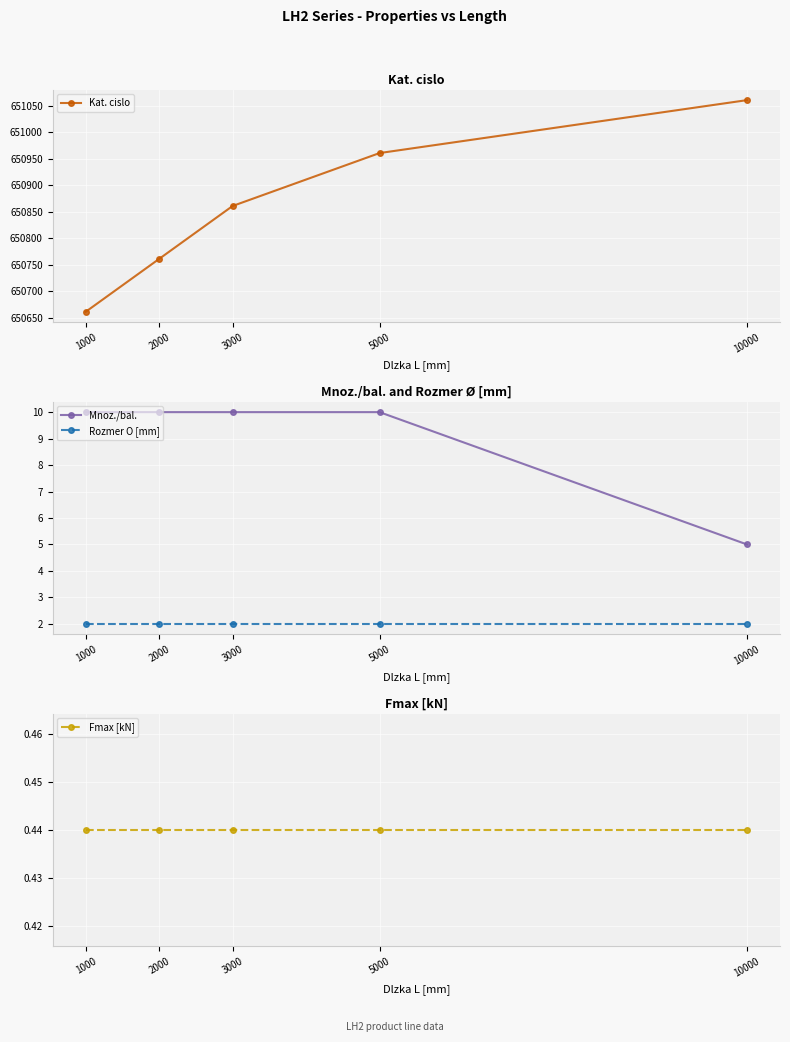

What is the spread (max minus min) of values at 5000?

650960.6